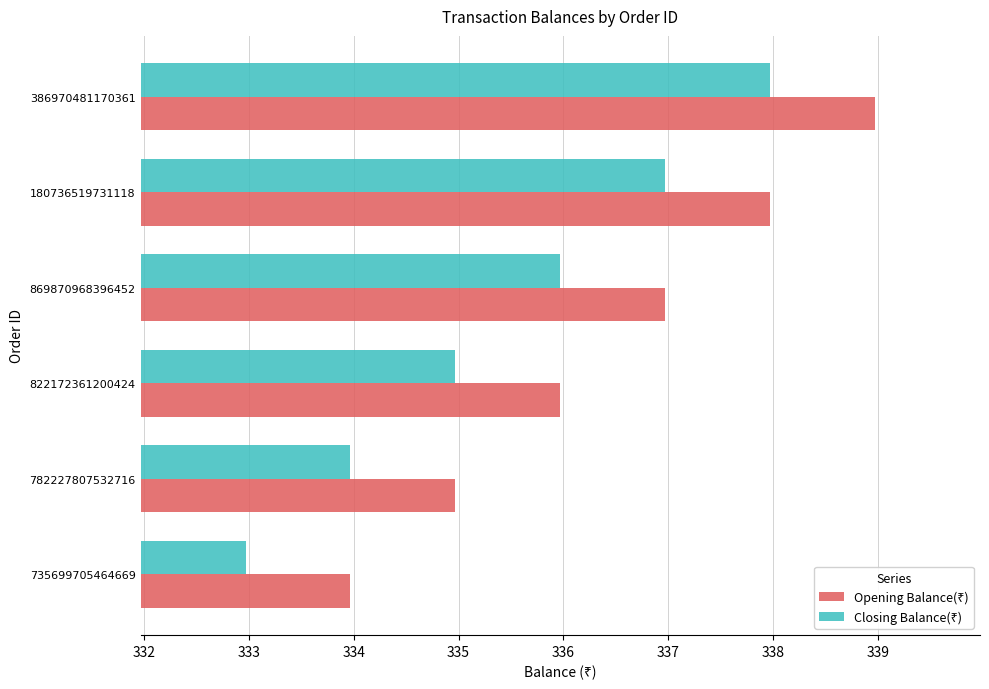

What is the total value across all series at 180736519731118?

674.9